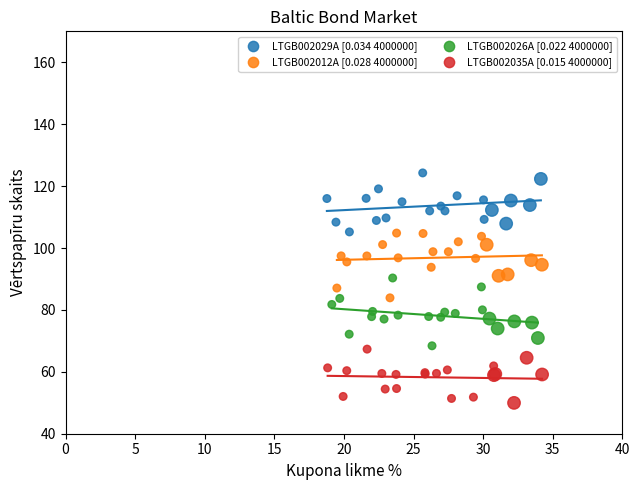

Which series contains the lowest Y value?

LTGB002035A [0.015 4000000]